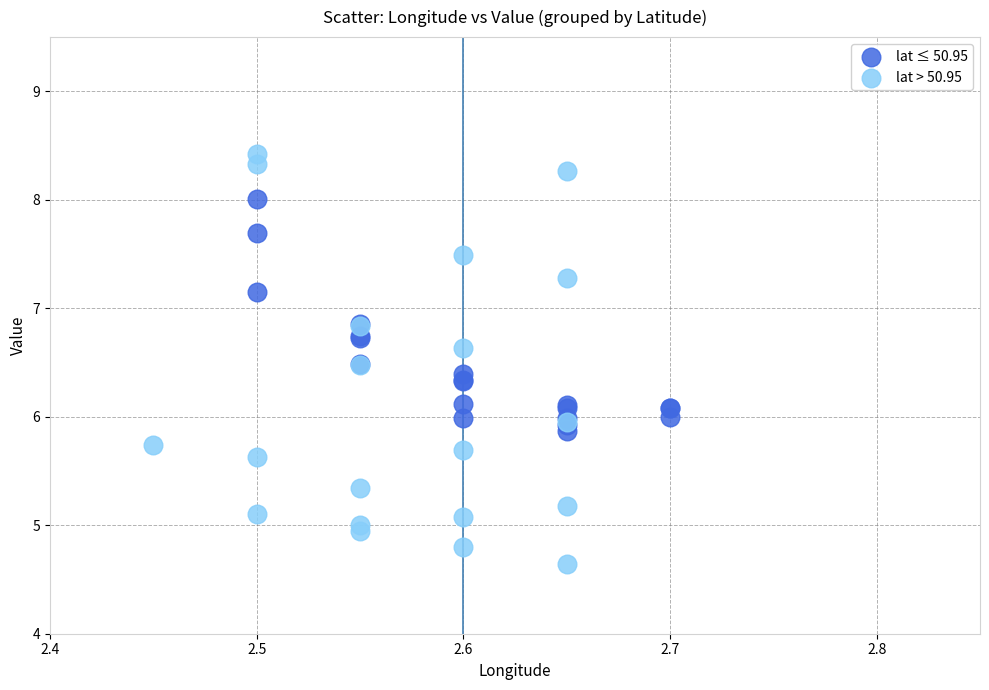

What are all the series names shown in the legend?

lat ≤ 50.95, lat > 50.95